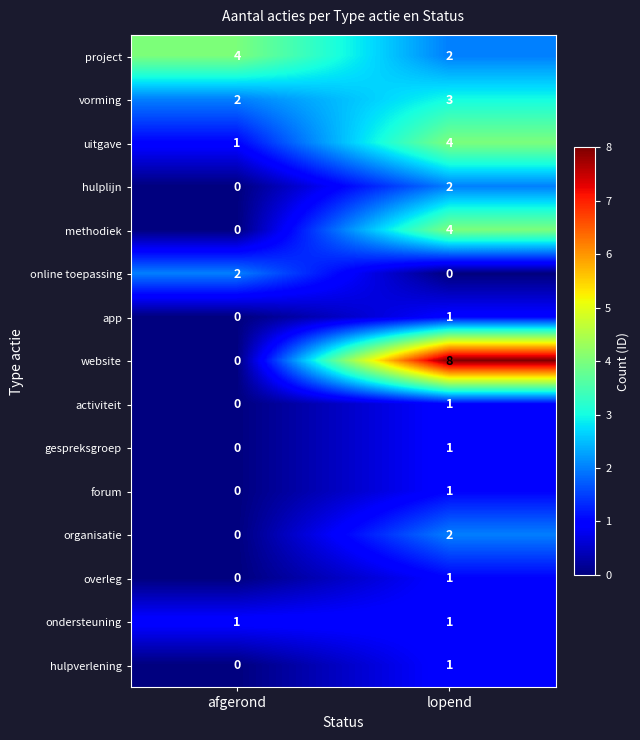

Which series changed the most between afgerond and lopend?

website